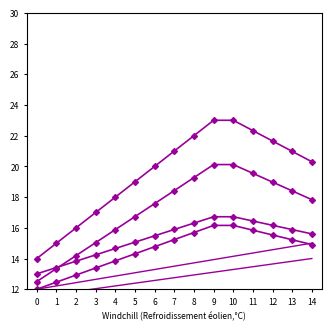

What is the value of the col_4 point at the 10th from the left?

20.1